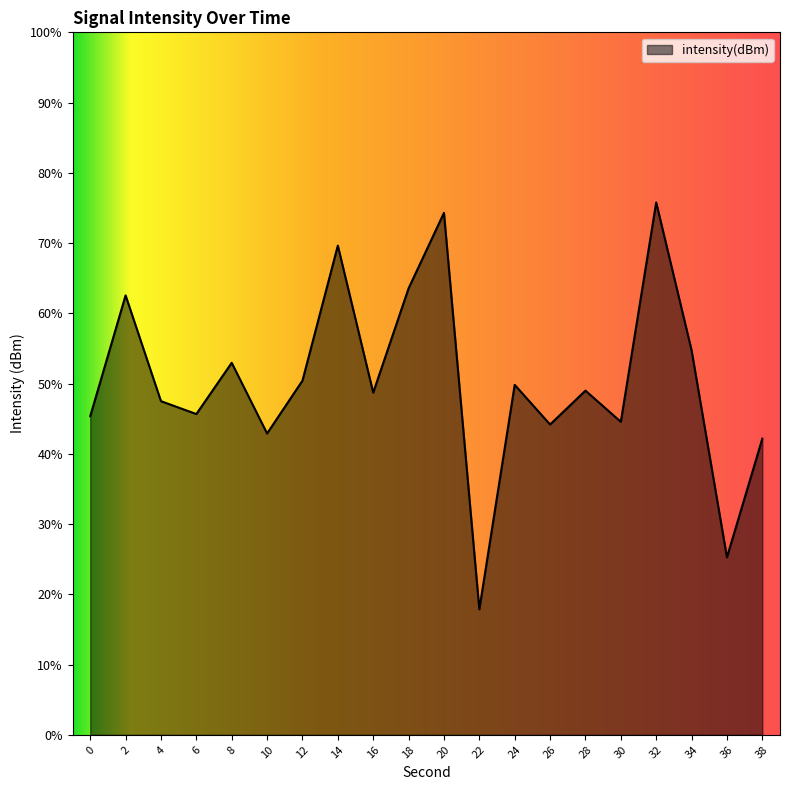

The value at 24 is -87.3. True or false?

False